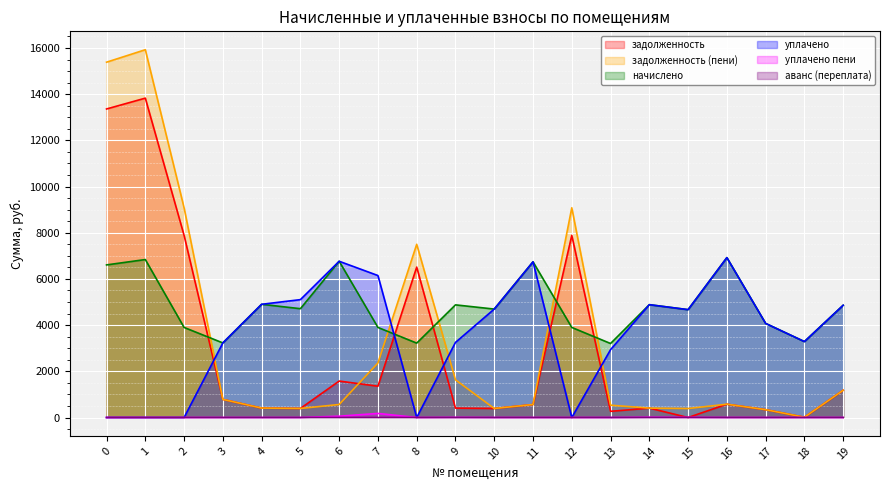

Between which two adjacent categories do задолженность and аванс (переплата) first intersect?

14 and 15